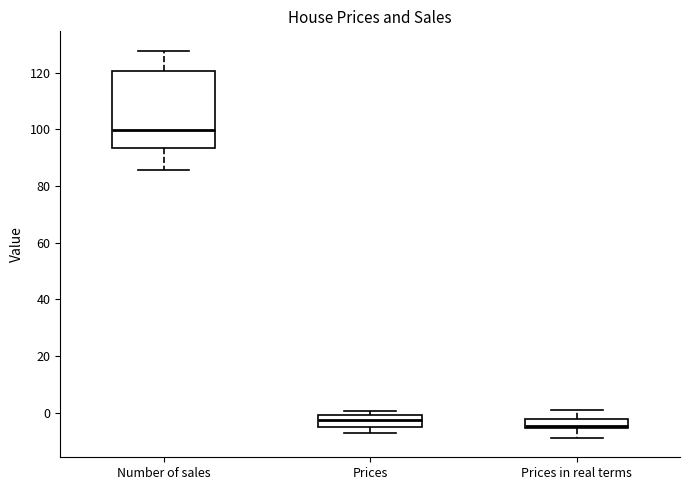

Reading left to right, transcribe this box plot: for each box, give where its median line is, the range the box spans, and where its two whiskers end, as read against the y-axis. The values are not printed on the chart, so give them approximately, as read against the axis.

Number of sales: median 100, box 94 to 120, whiskers 86 to 128
Prices: median -2, box -4 to 0, whiskers -8 to 0 (just above the box's upper edge)
Prices in real terms: median -4, box -6 to -2, whiskers -8 to 2